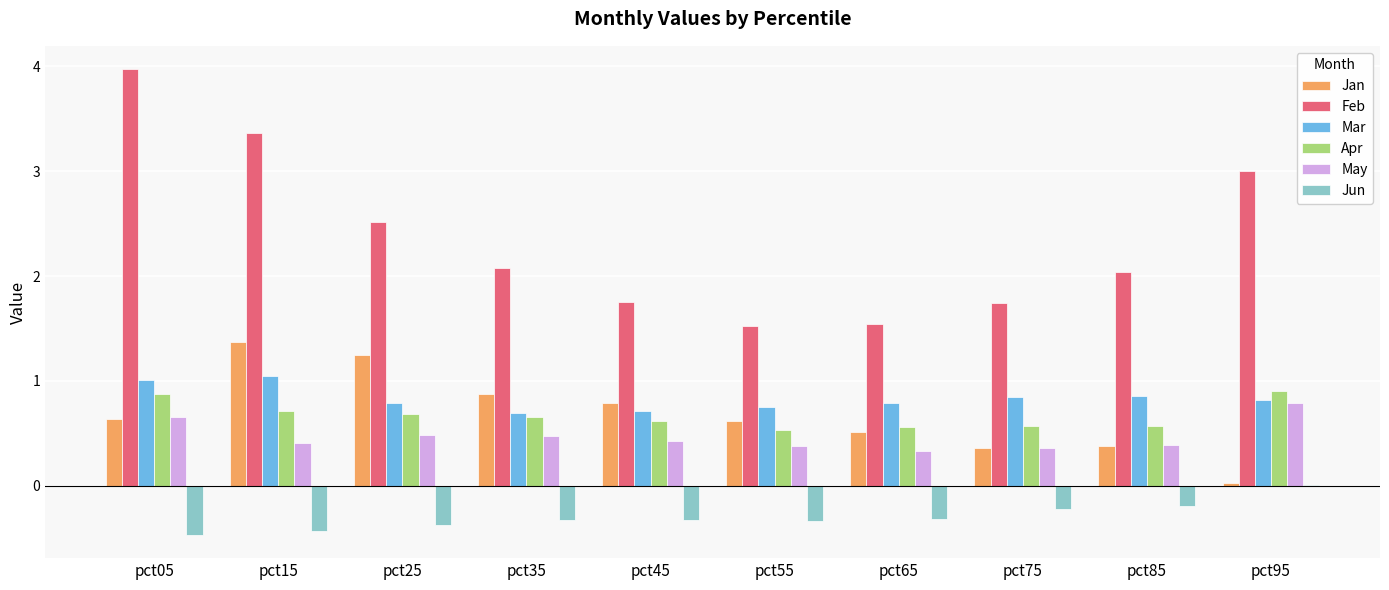

What value does the Feb series have at pct55?

1.5